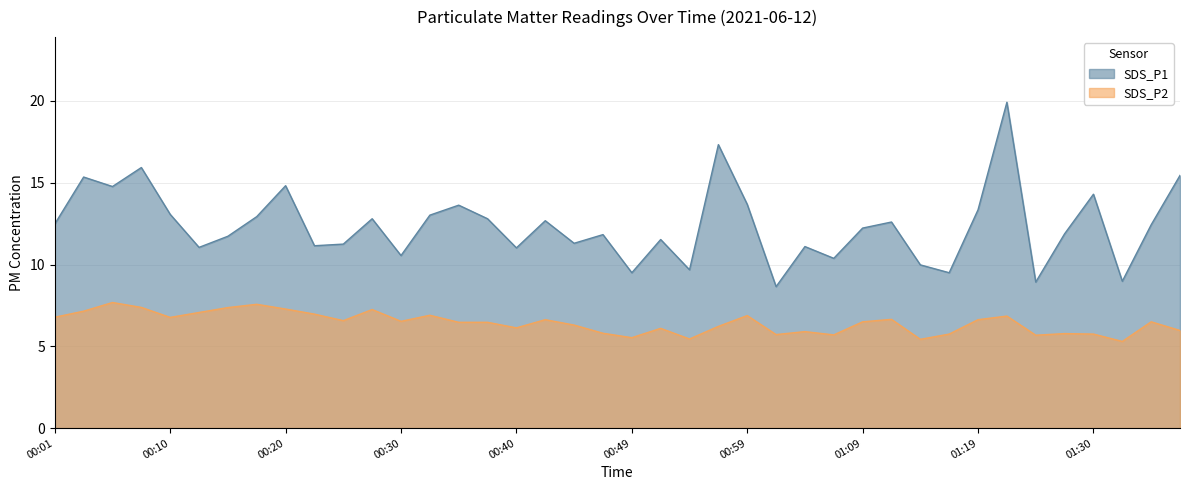

What is the label of the 32nd point from the right?

00:20